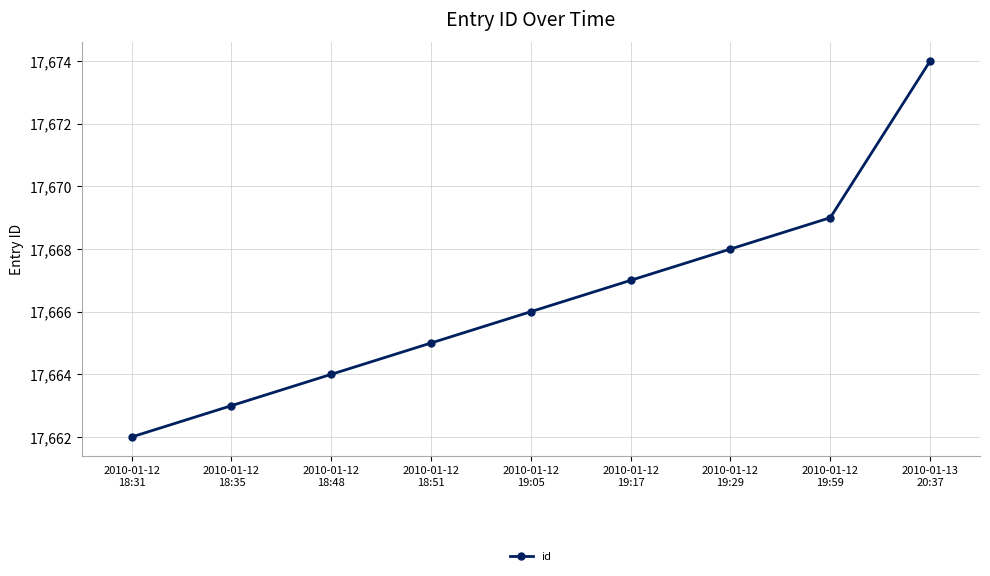

What is the difference between the values at 2010-01-12
18:51 and 2010-01-12
19:05?

1